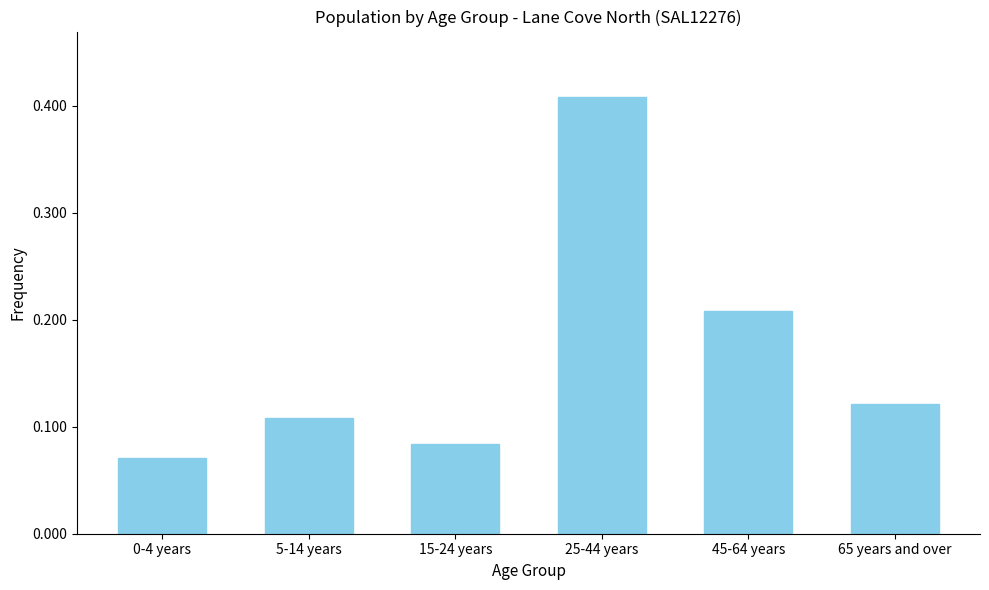

What is the label of the 2nd bar from the left?

5-14 years